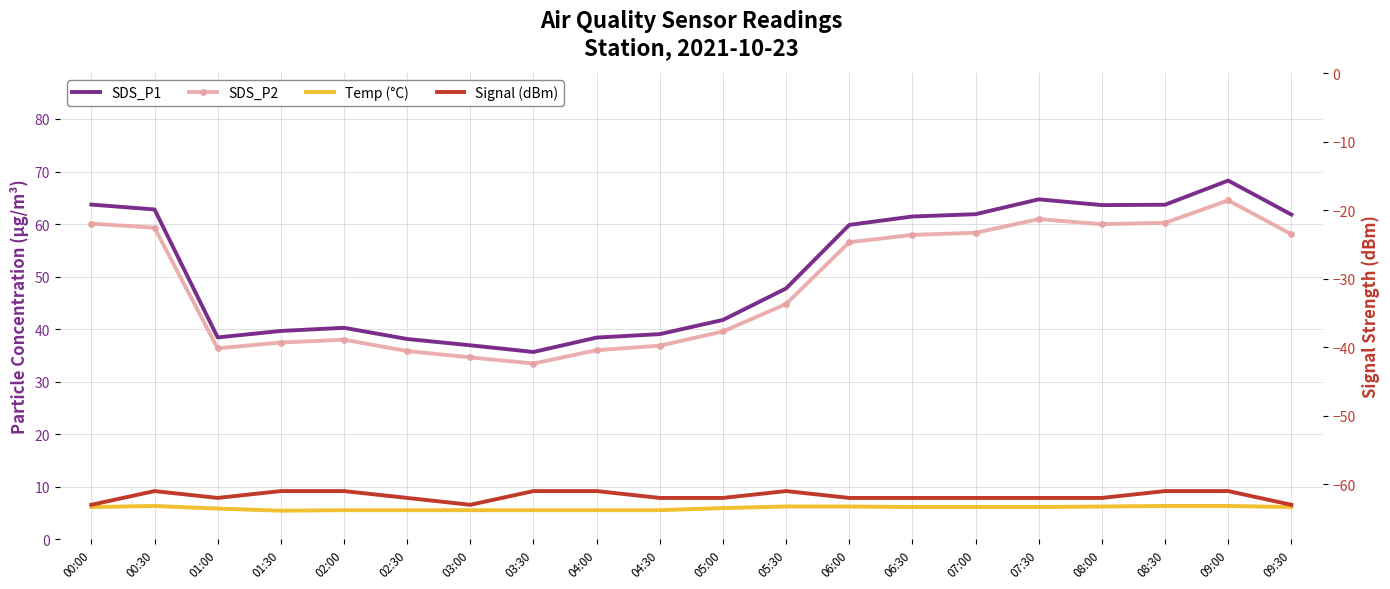

What is the average value of the Signal (dBm) series?

-61.8